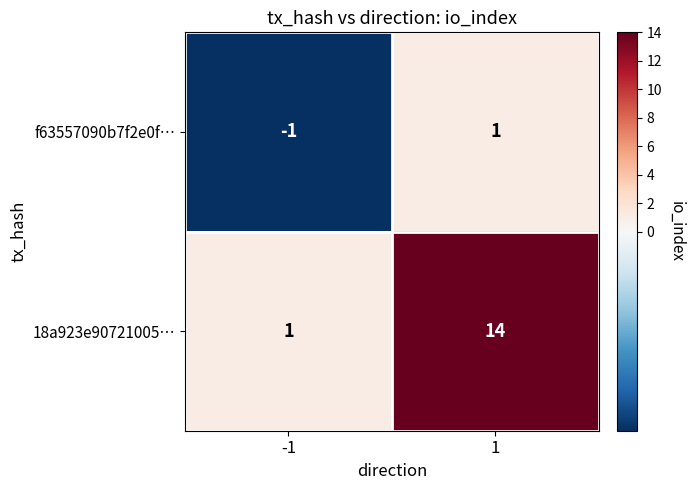

How many positive values does the f63557090b7f2e0f… series have?

1